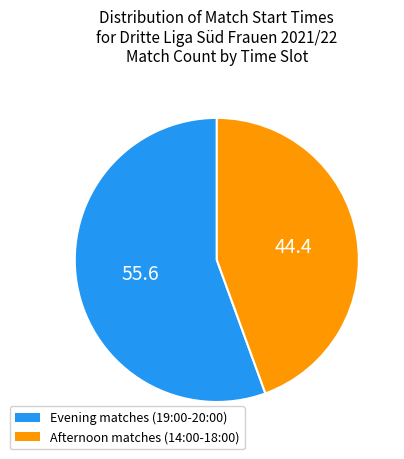

Is there a majority slice in this chart?

Yes